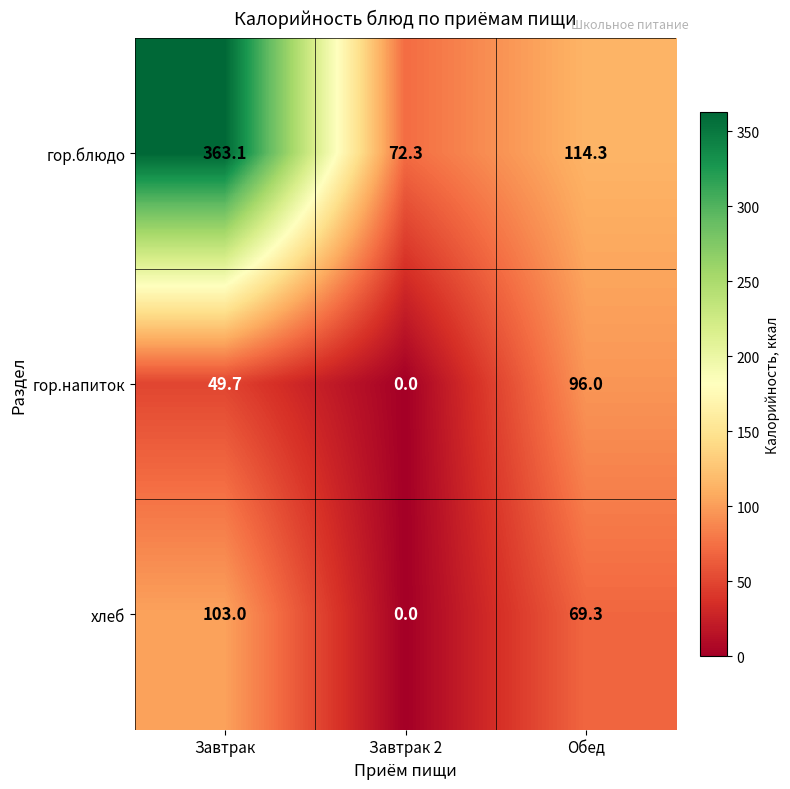

Which series has the largest range (max minus min)?

гор.блюдо